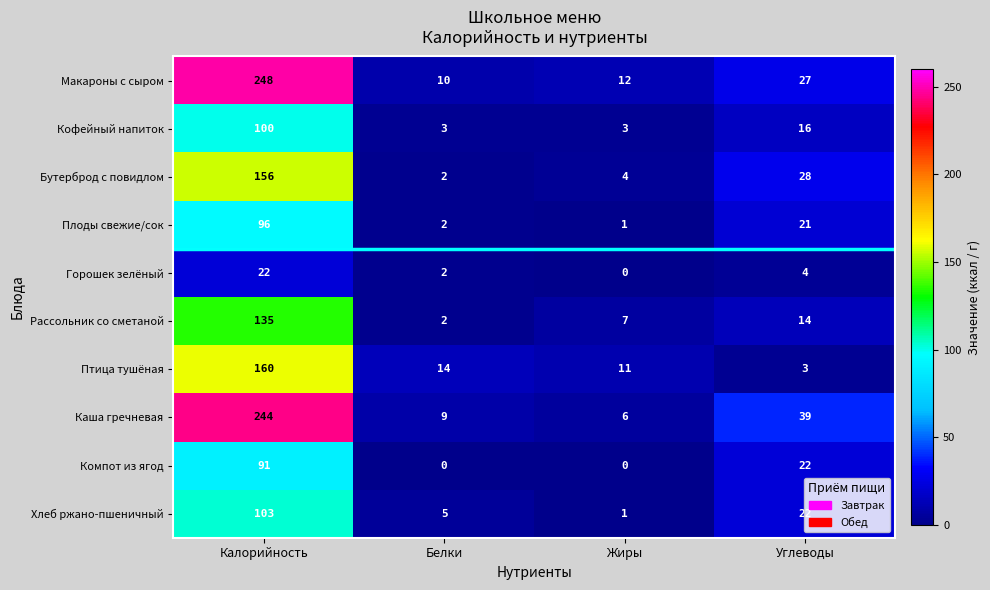

At which category is the sum across all series the highest?

Калорийность